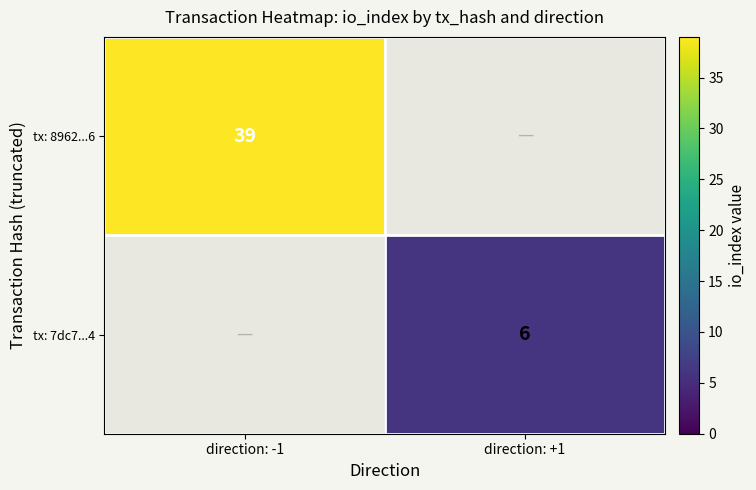

Count the number of data series in this chart.

2